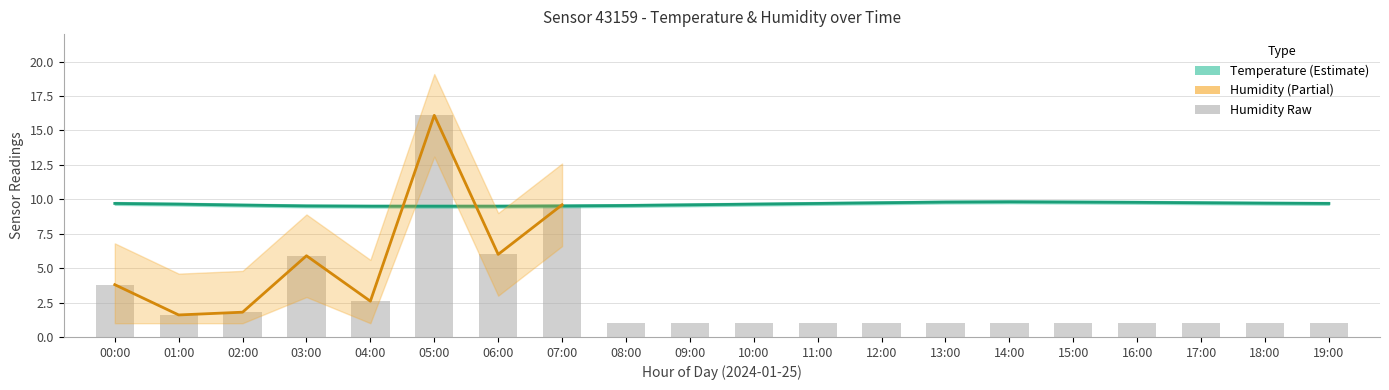

Which series changed the most between 08:00 and 18:00?

temperature